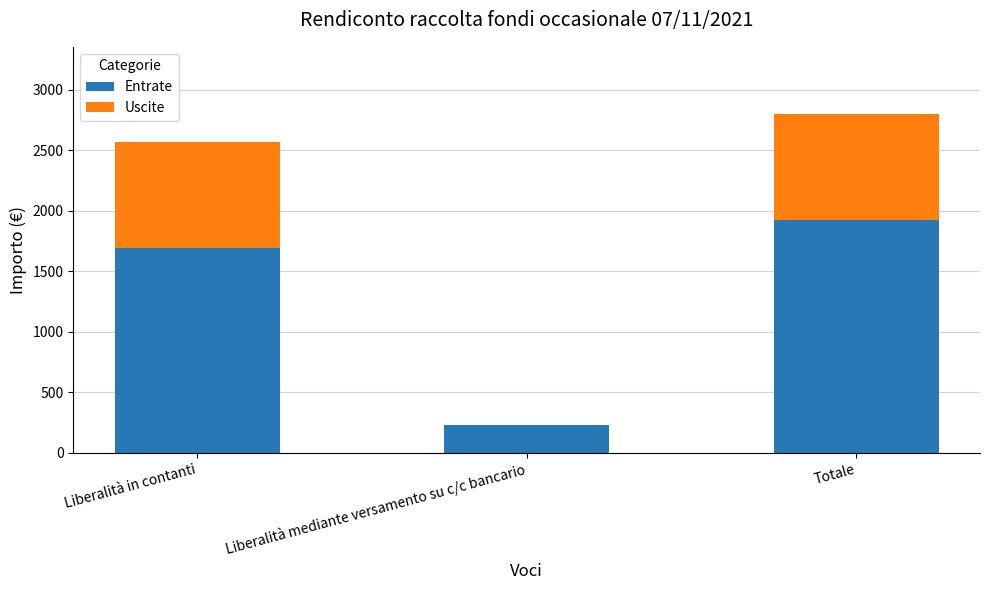

Reading right to left, list the values for the Entrate series.

Totale=1920	Liberalità mediante versamento su c/c bancario=225	Liberalità in contanti=1695